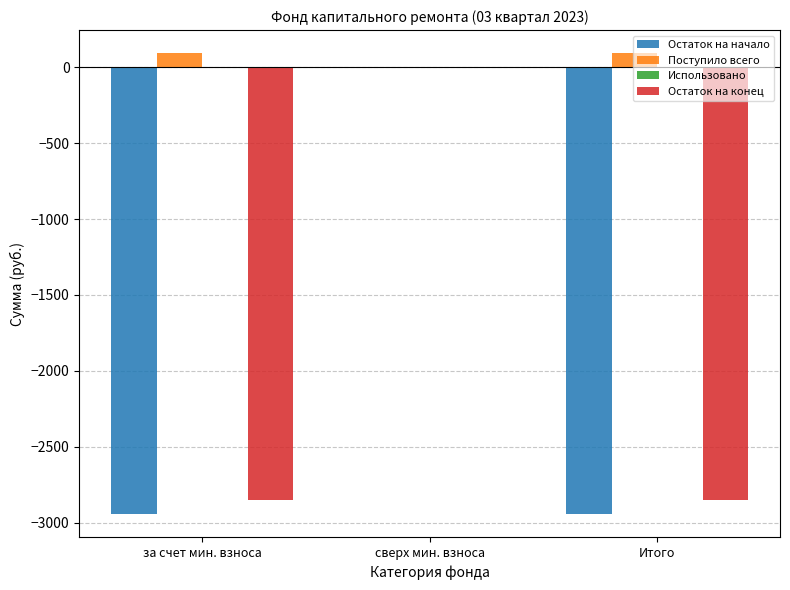

How many values in the Остаток на конец series exceed -2851?

1